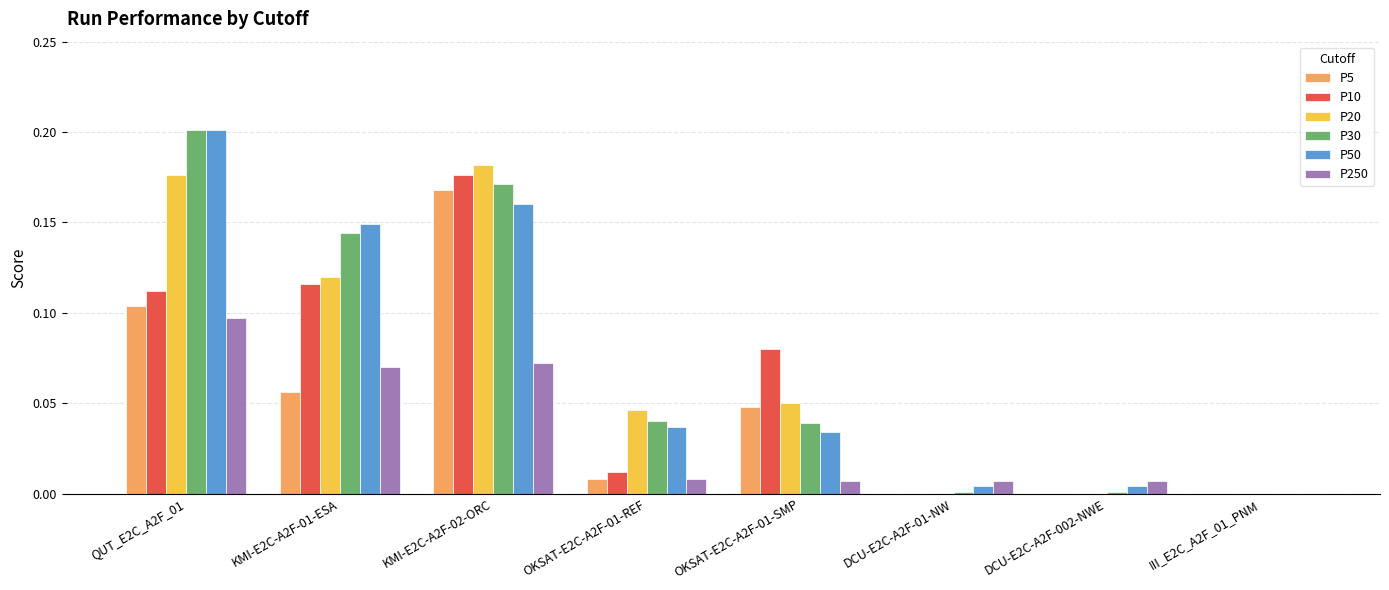

Is the value of P5 at DCU-E2C-A2F-002-NWE greater than the value of P10 at OKSAT-E2C-A2F-01-SMP?

No